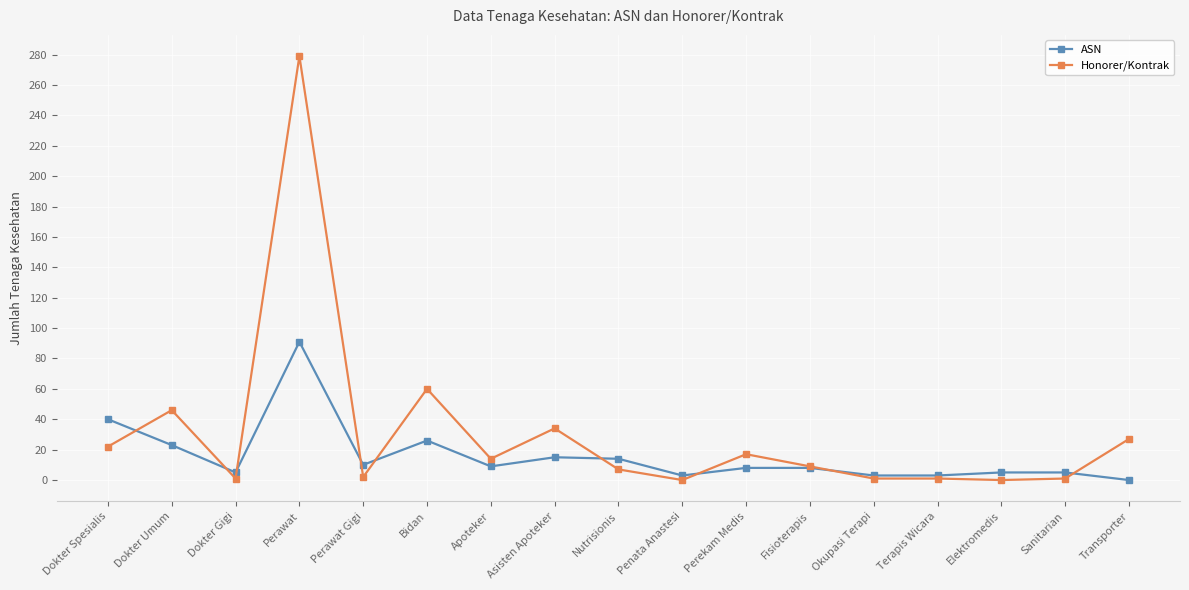

True or false: Honorer/Kontrak has a value of 279 at Perawat.

True